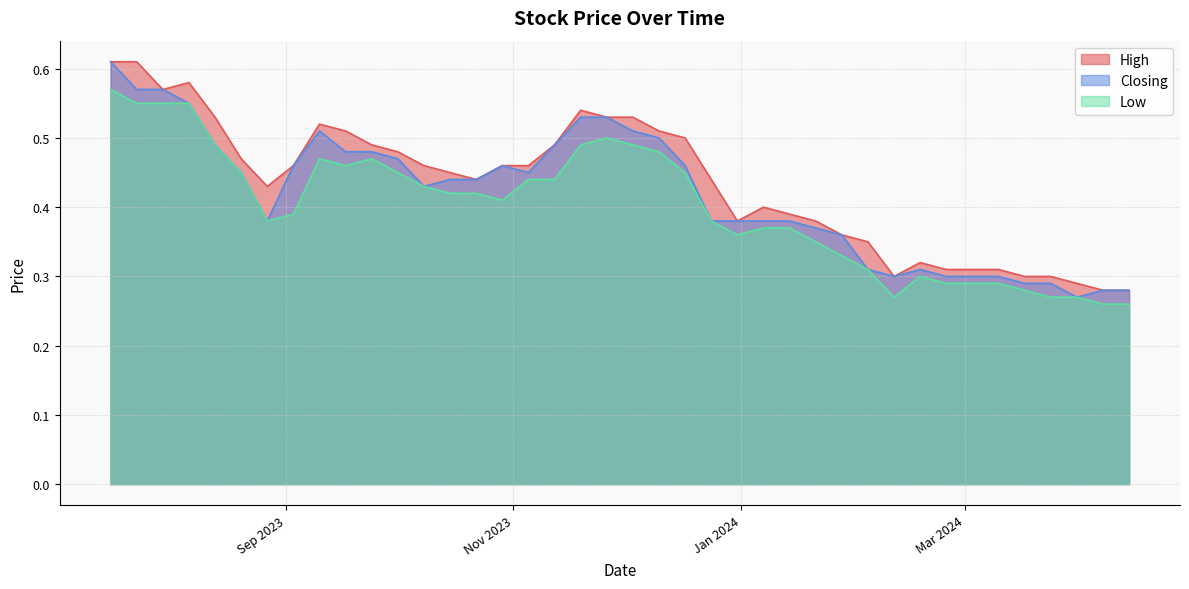

What is the maximum value shown in the chart?

0.6